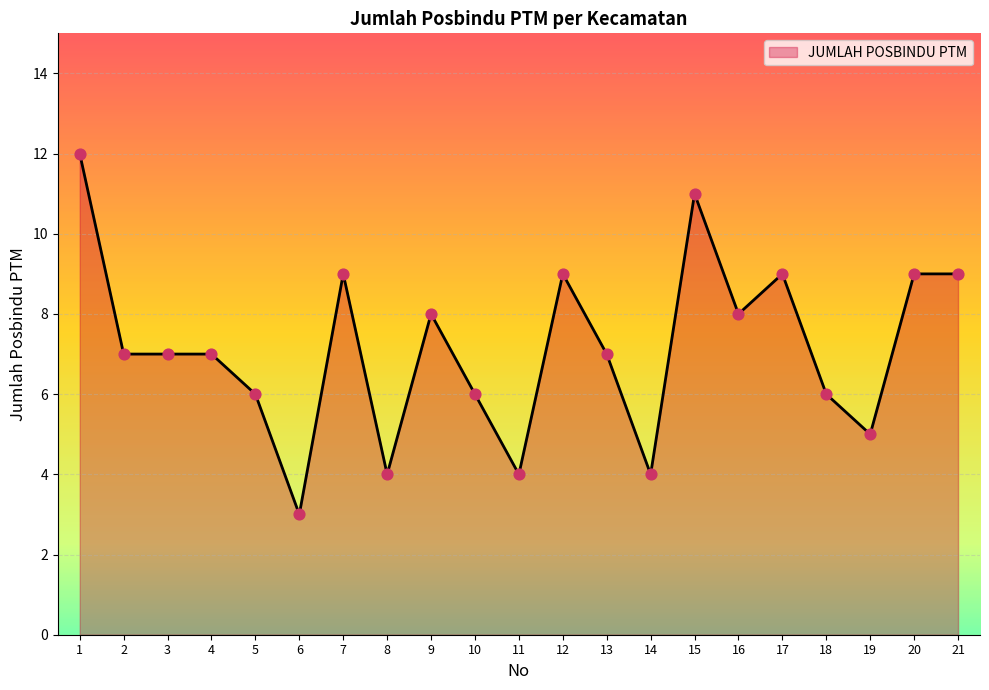

What is the change in value from 10 to 15?

+5